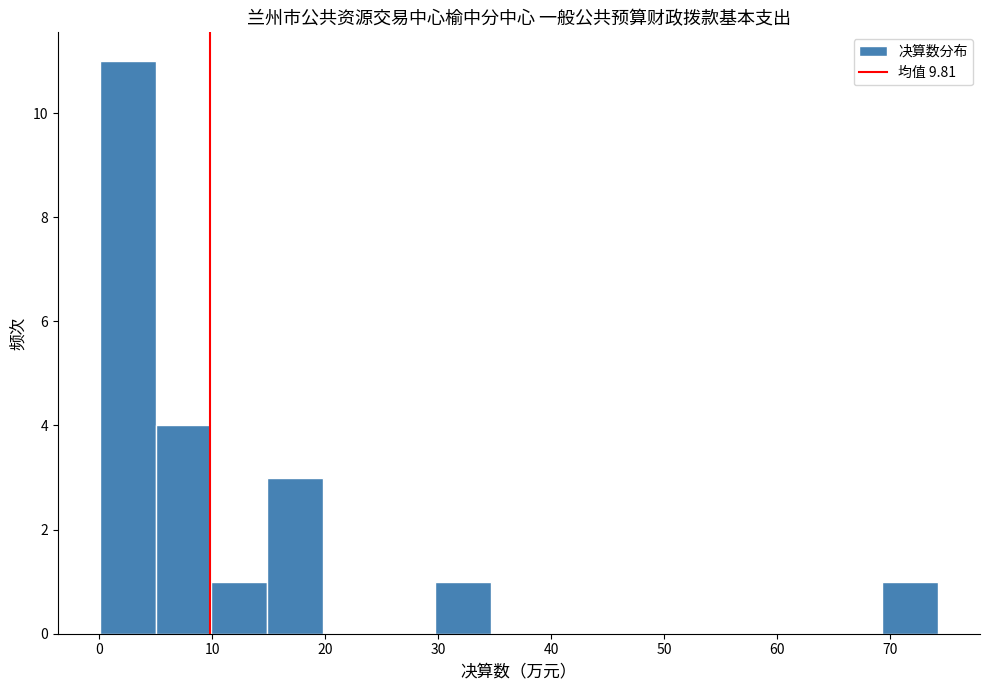

How tall is the bar that spans 15 to 20 on the x-axis? Neither the bar edges nor the heights are printed on the chart, so give them approximately, as read against the axes.

3